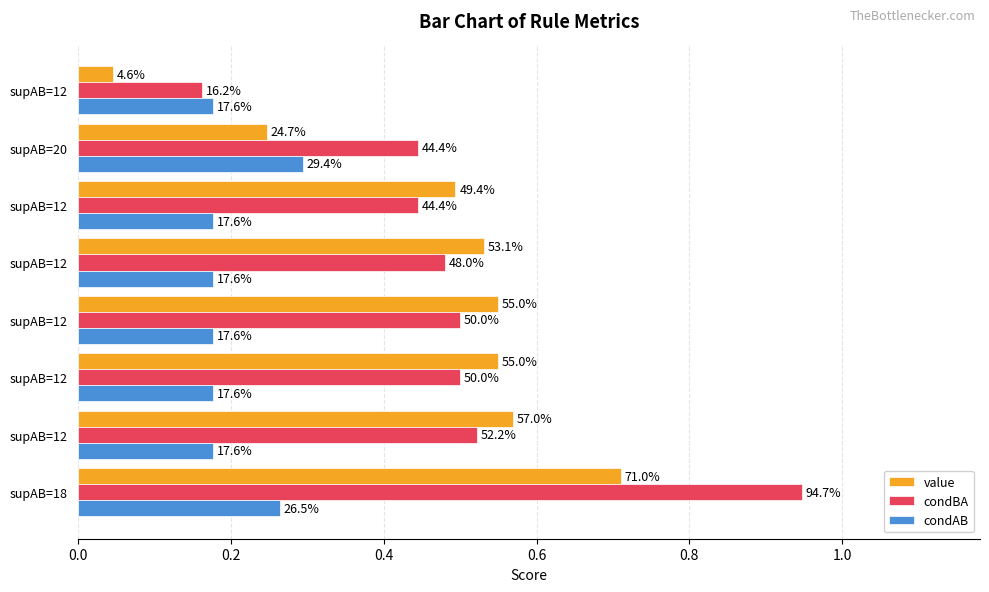

What are all the series names shown in the legend?

value, condBA, condAB